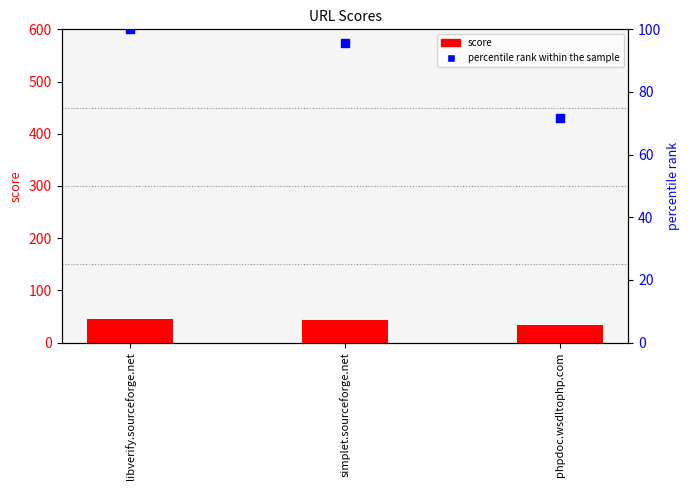

Which series reaches the maximum Y coordinate?

percentile rank within the sample